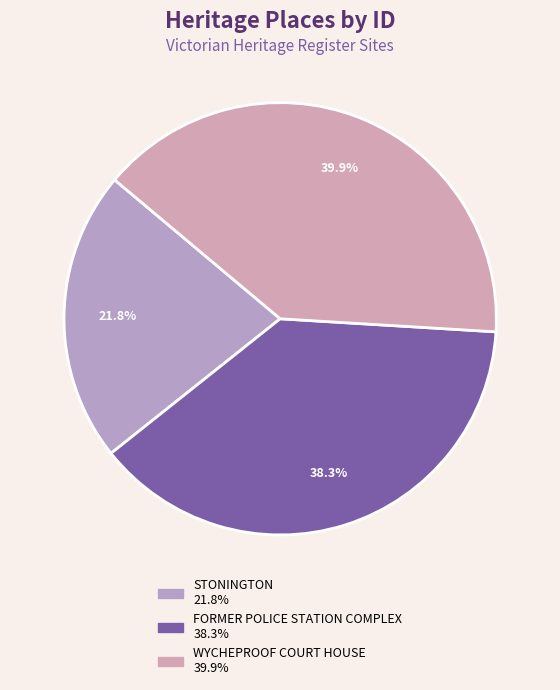

How many slices are in this pie chart?

3